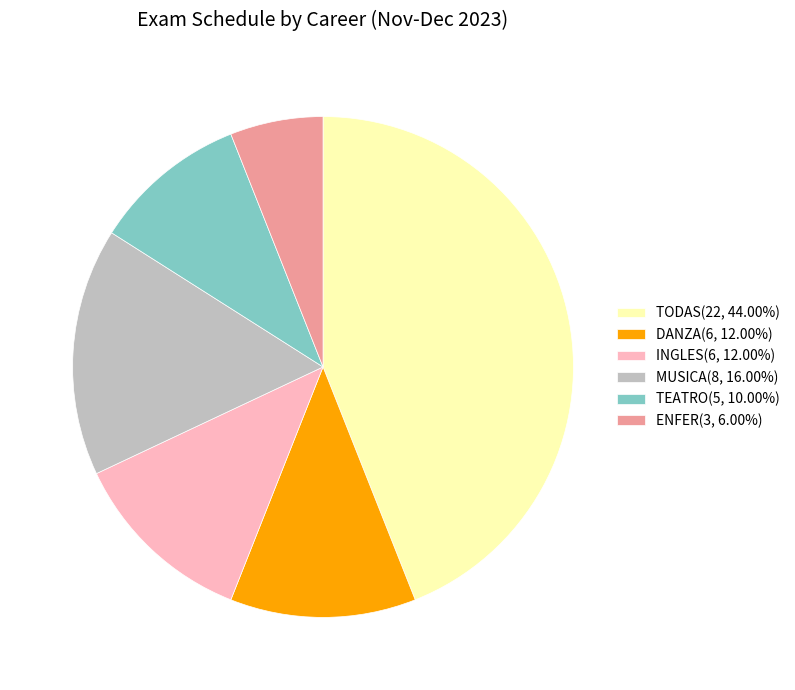

The DANZA slice represents 17% of the pie. True or false?

False